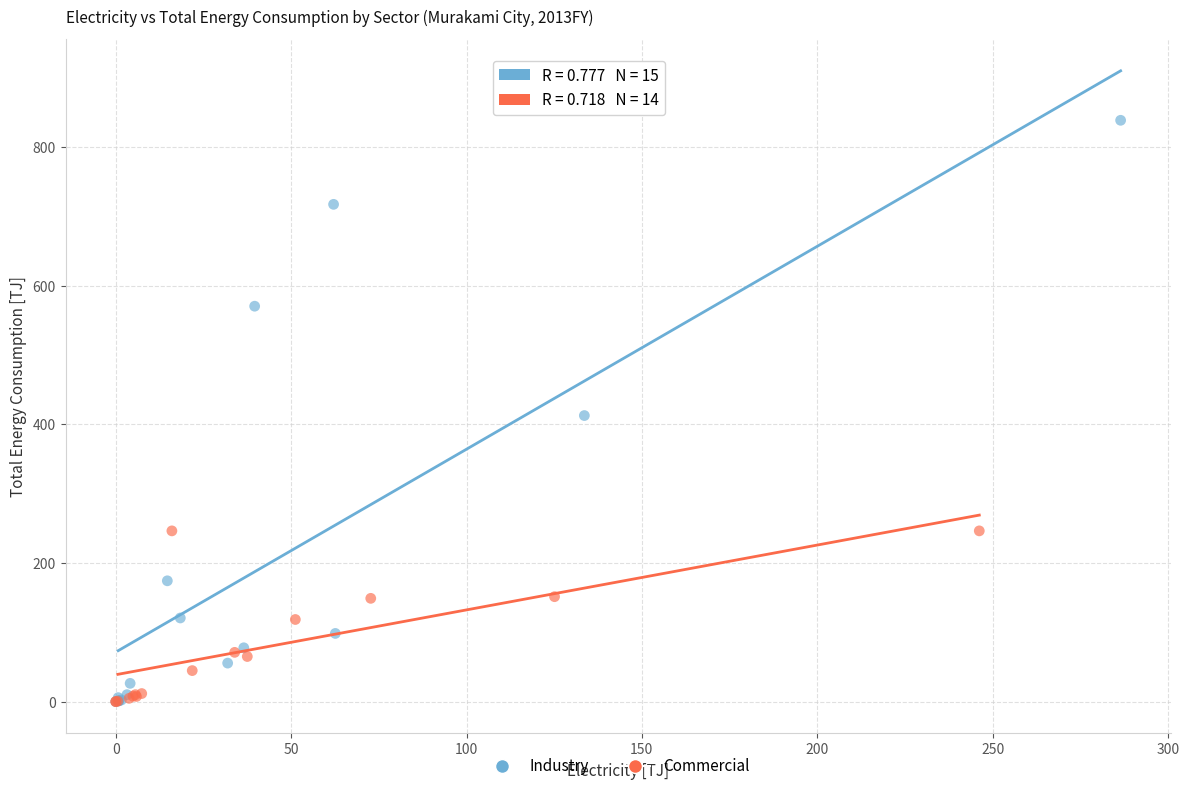

Which series has the largest Y range (max minus min)?

Industry